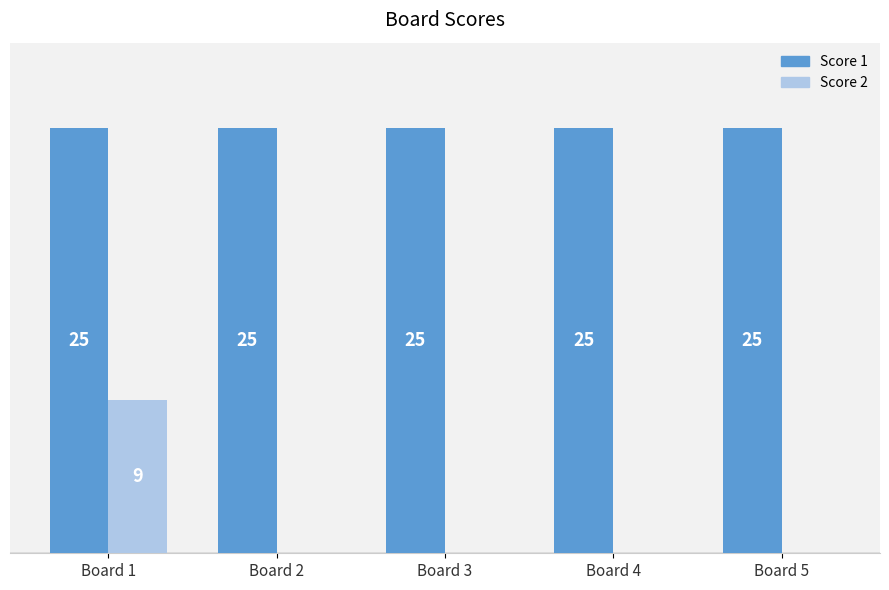

At which category is the sum across all series the highest?

Board 1